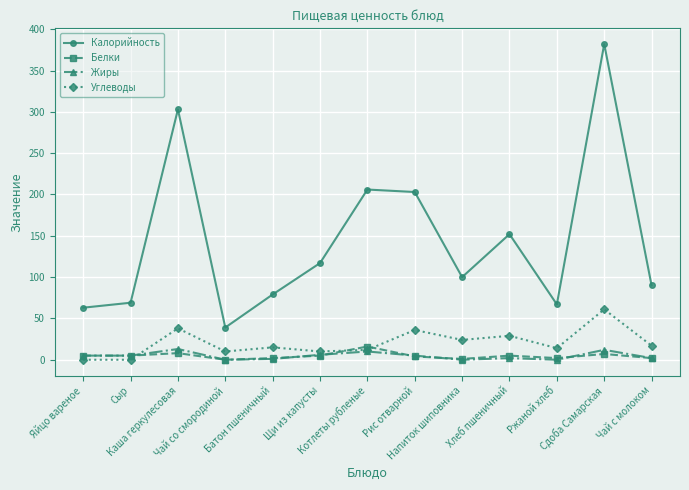

What is the greatest value displayed?

382